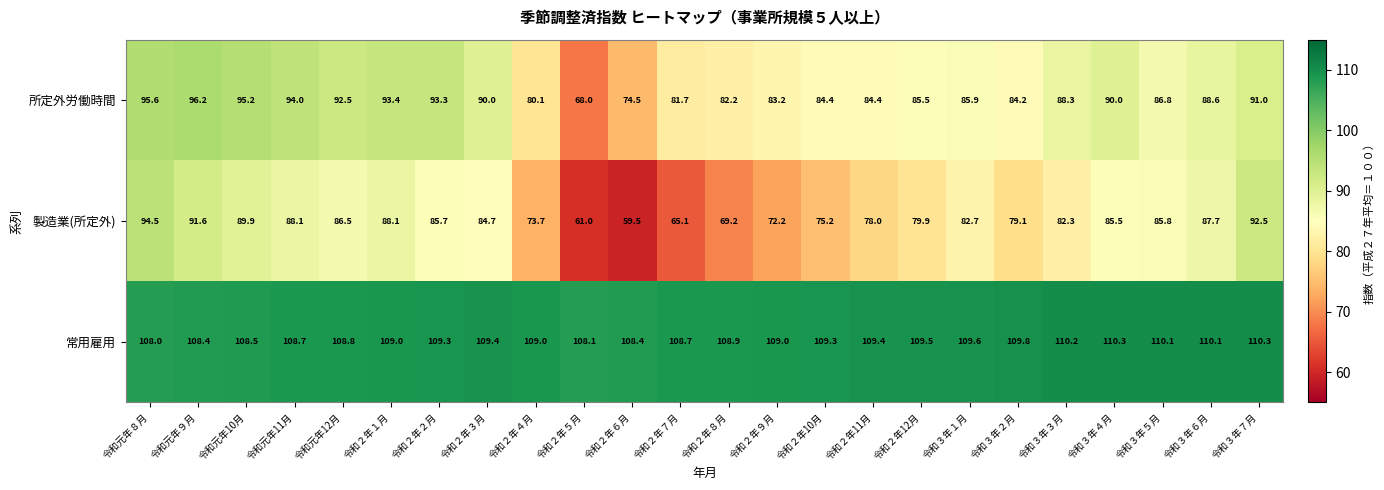

Rank the series by their average value, from lowest to highest.

製造業(所定外), 所定外労働時間, 常用雇用